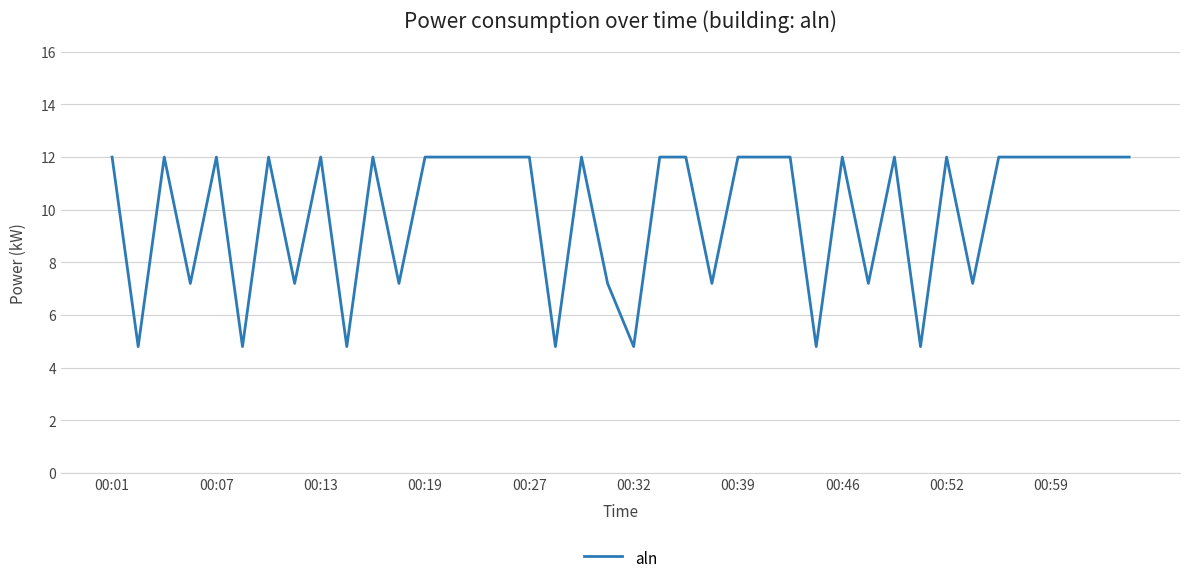

Reading left to right, list all the values displayed in this chart.

12.0	4.8	12.0	7.2	12.0	4.8	12.0	7.2	12.0	4.8	12.0	7.2	12.0	12.0	12.0	12.0	12.0	4.8	12.0	7.2	4.8	12.0	12.0	7.2	12.0	12.0	12.0	4.8	12.0	7.2	12.0	4.8	12.0	7.2	12.0	12.0	12.0	12.0	12.0	12.0